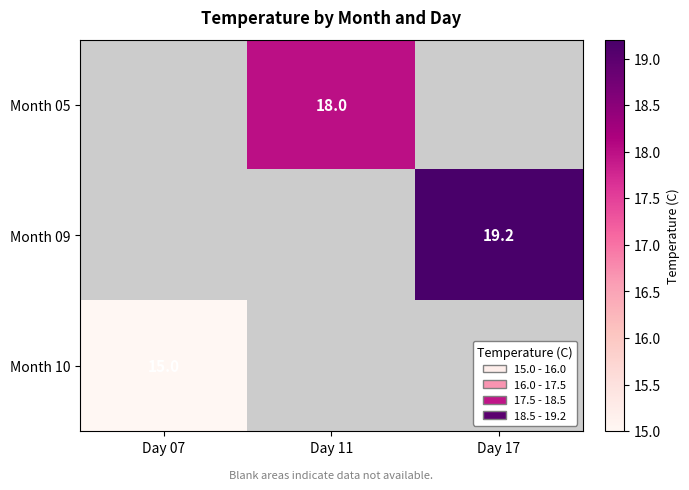

Is it true that Month 09 equals 19.2 at Day 17?

True